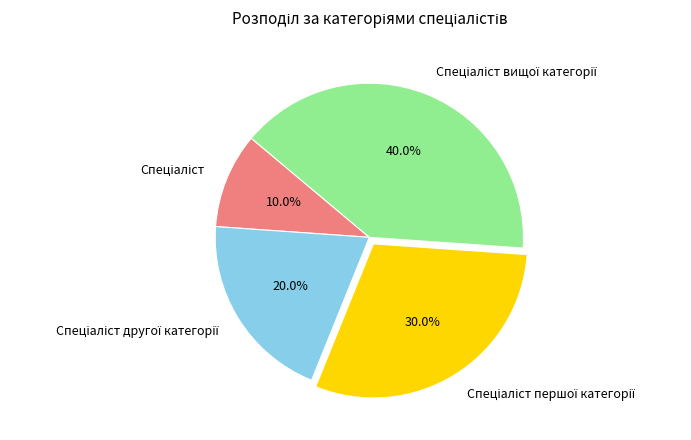

How many slices are in this pie chart?

4